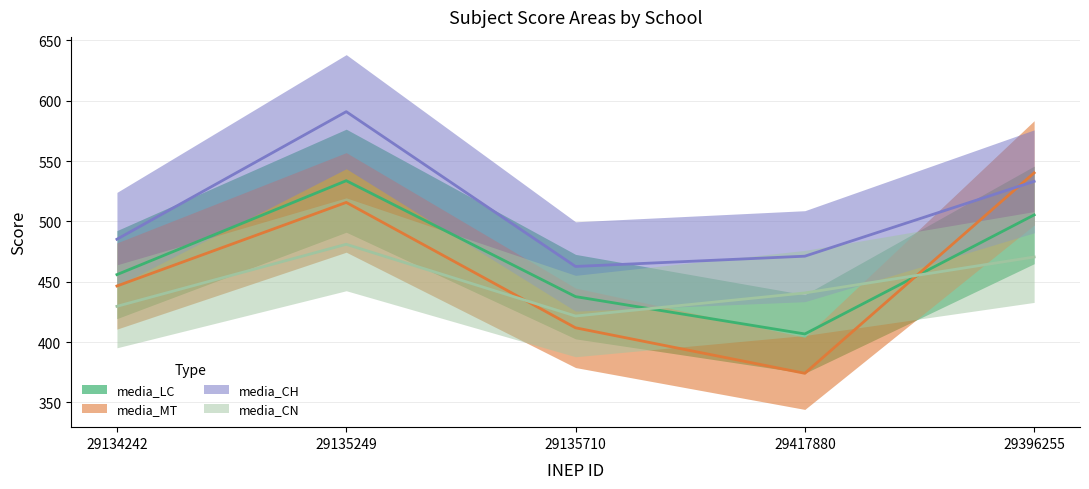

True or false: media_LC and media_MT cross at least once.

True